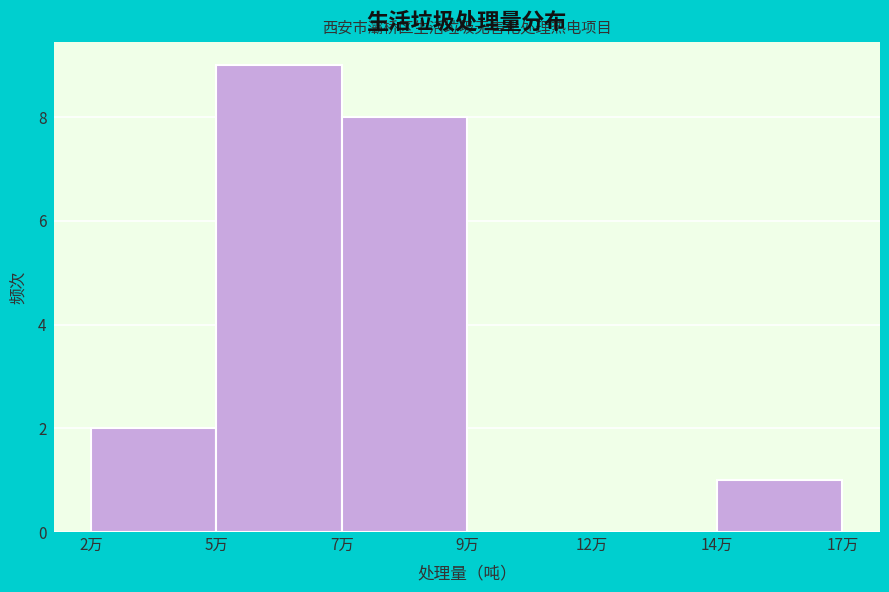

Reading right to left, what are all the values shown in this chart?

14万=1	12万=0	9万=0	7万=8	5万=9	2万=2